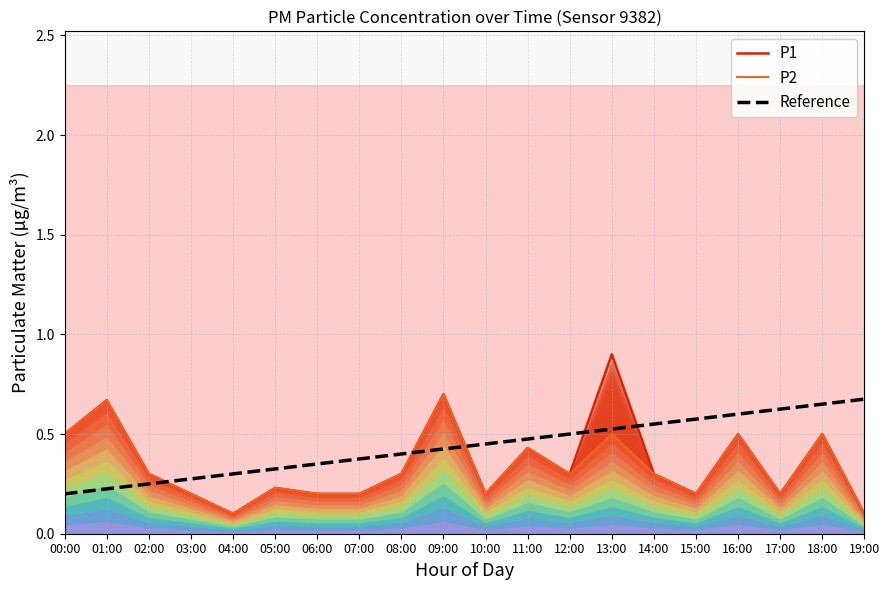

Does the chart have visible grid lines?

Yes